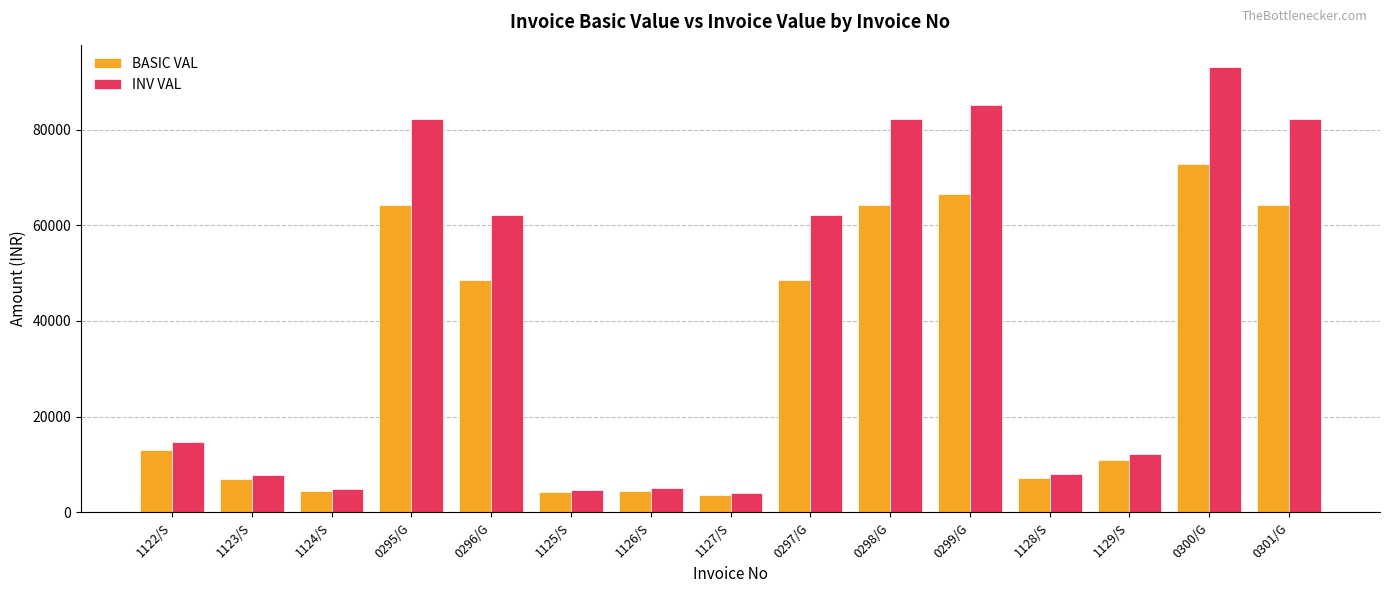

What is the difference between the BASIC VAL values at 0295/G and 0300/G?

8435.0